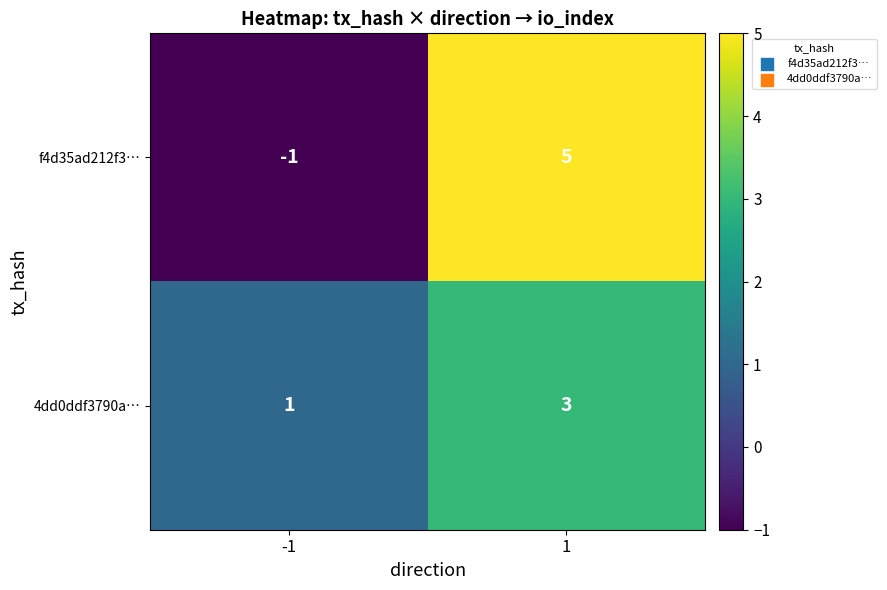

Is the value of 4dd0ddf3790a… at 1 greater than the value of f4d35ad212f3… at 1?

No